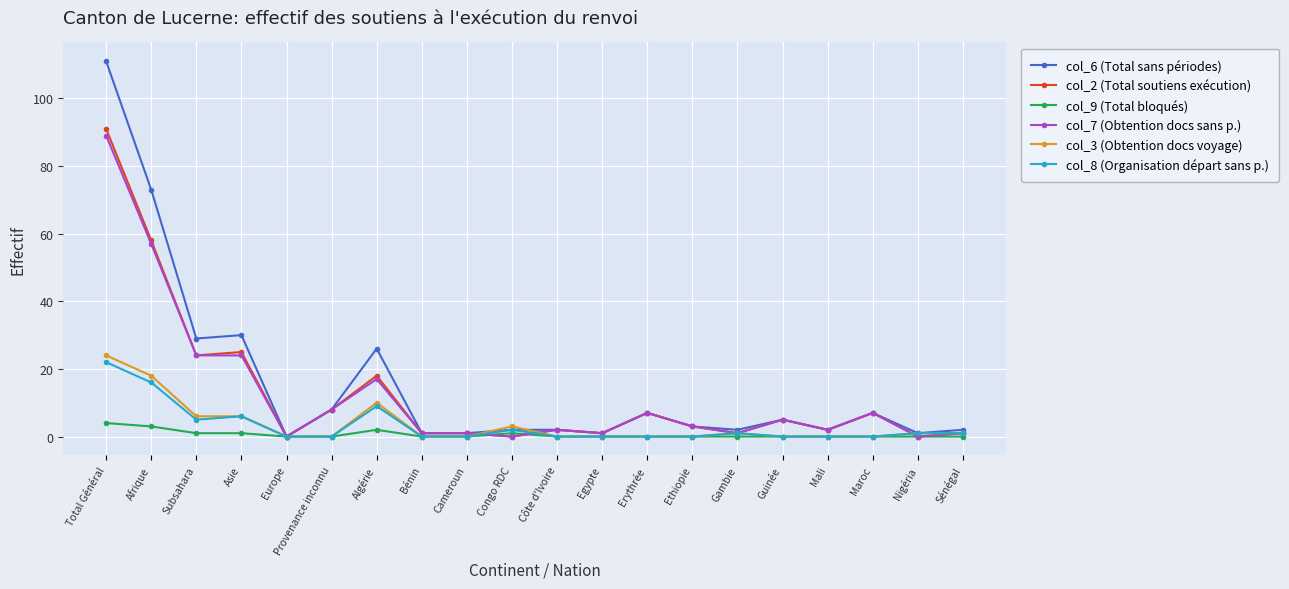

Where is col_7 (Obtention docs sans p.) nearest to the value 44?

Afrique